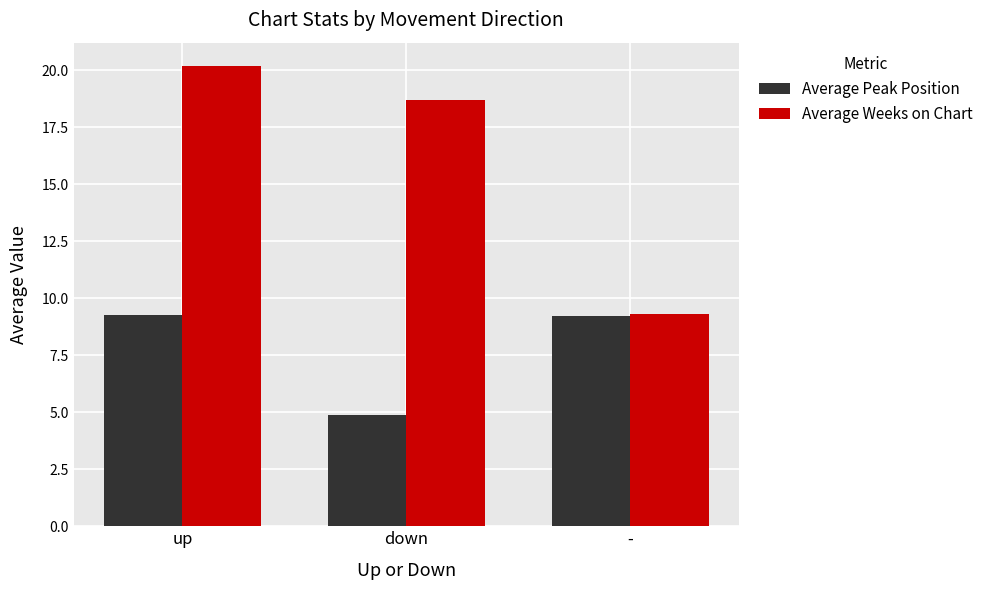

Which category has the highest value across all series?

up